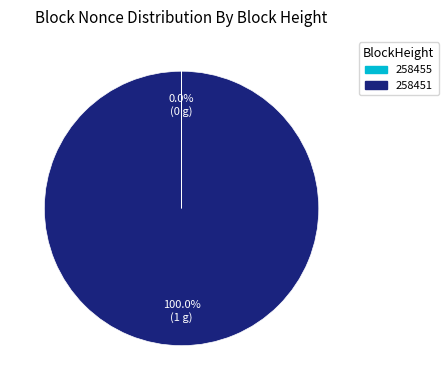

True or false: 258451 accounts for 92% of the total.

False